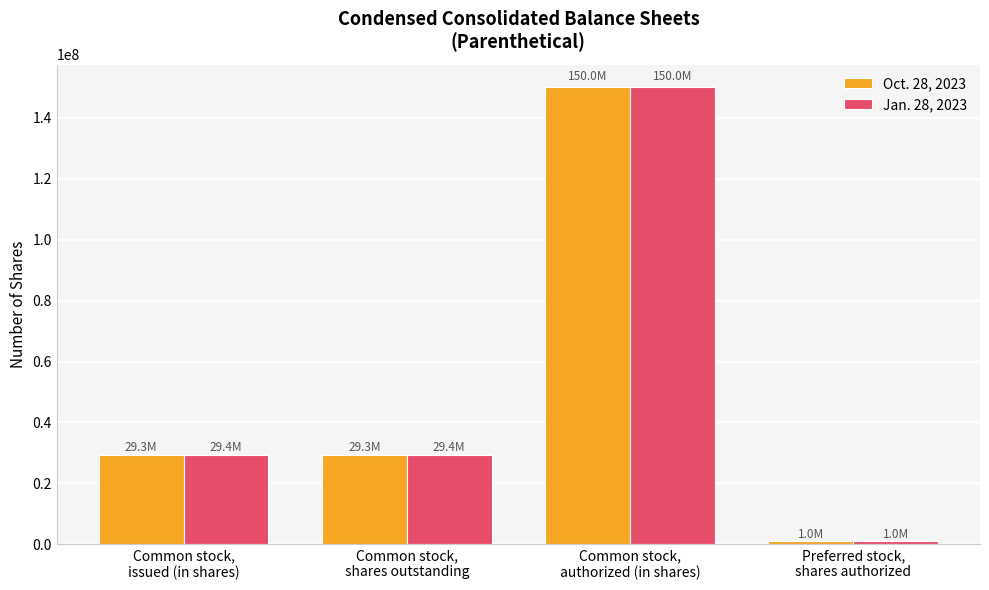

List the series in order of their overall mean, highest first.

Jan. 28, 2023, Oct. 28, 2023